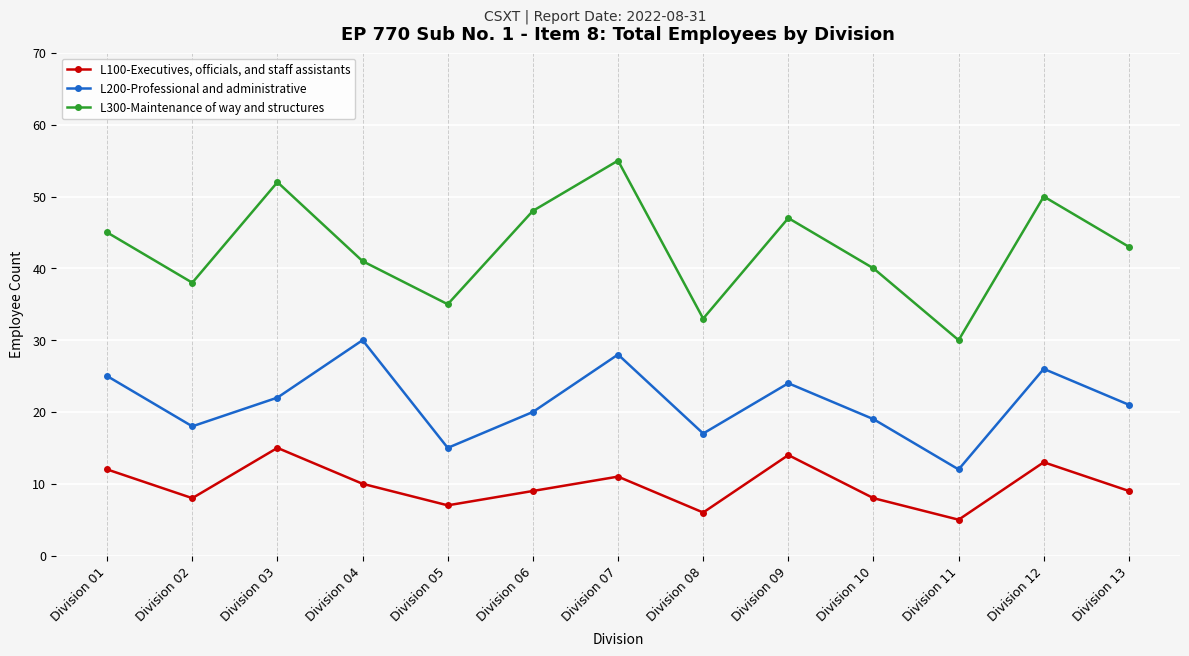

Which category has the highest value in the L200-Professional and administrative series?

Division 04